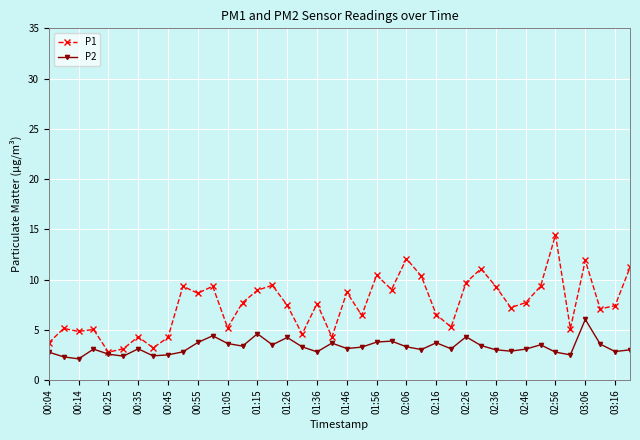

What is the value of the P2 point at the 26th from the left?

3.0